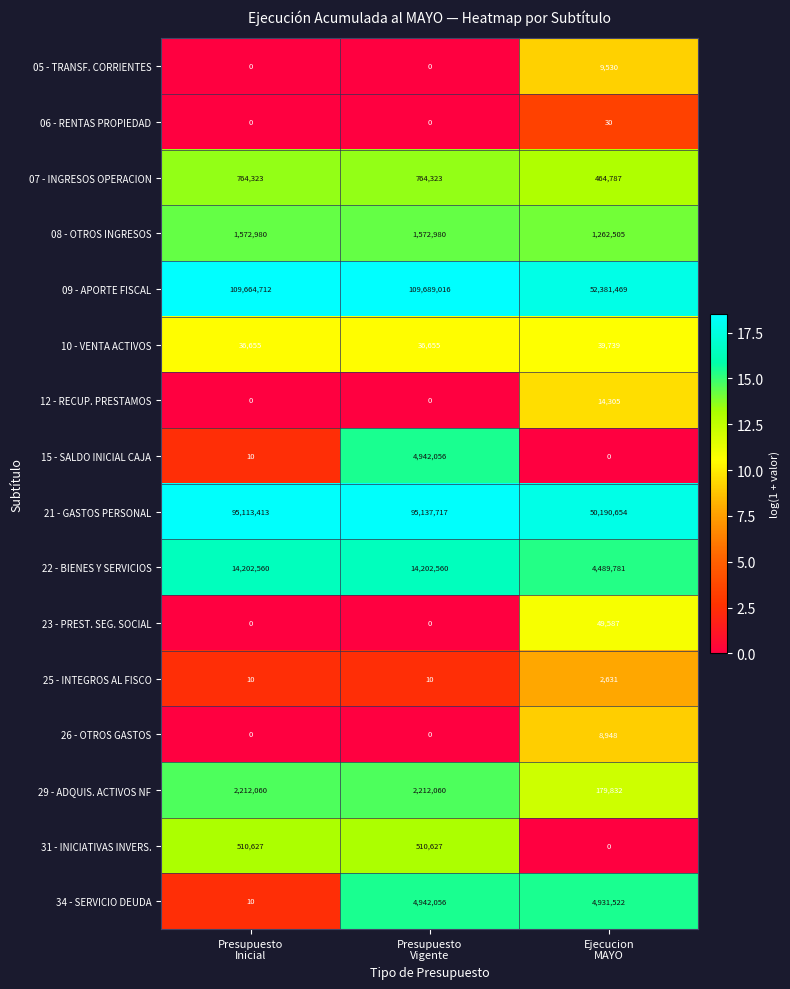

How many 31 - INICIATIVAS INVERS. values are between 0 and 510627?

3